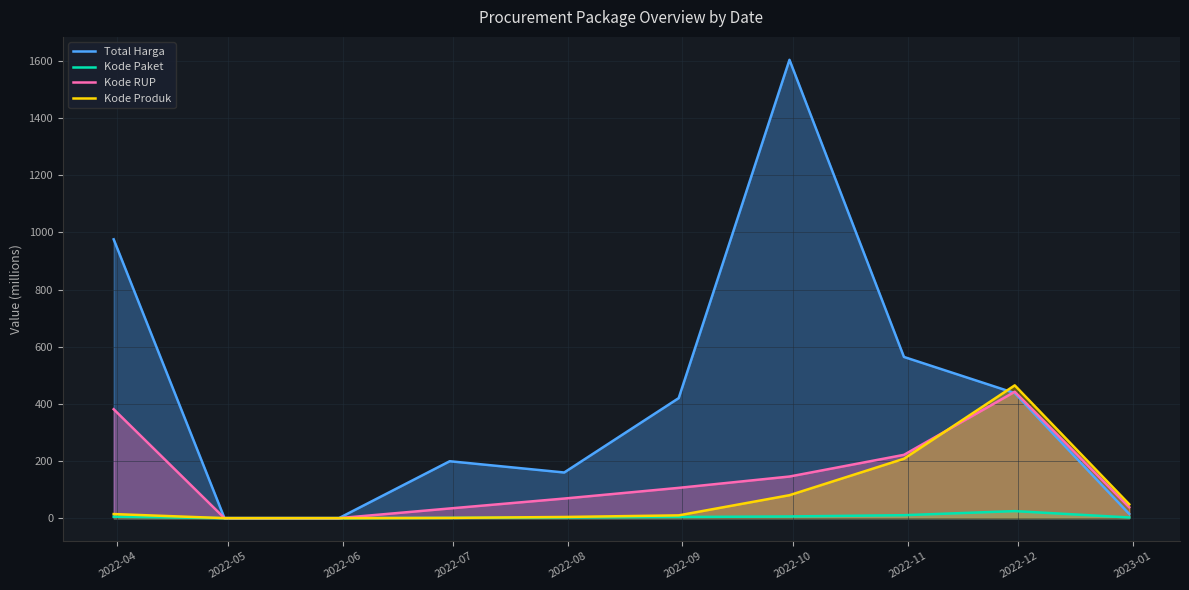

How many positive values does the Kode Paket series have?

8